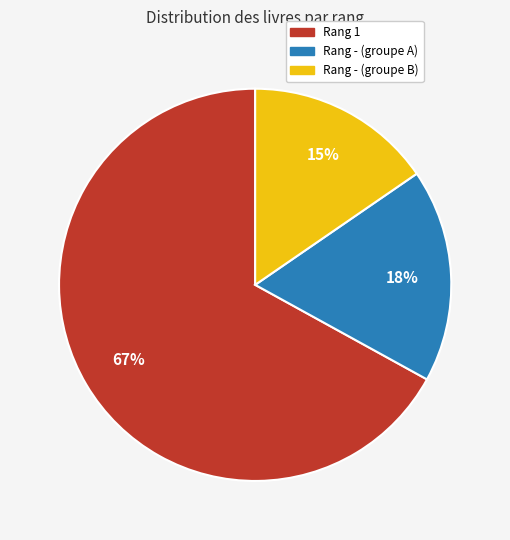

To the nearest percent, what is the difference between the largest and smallest slice percentages?

52%